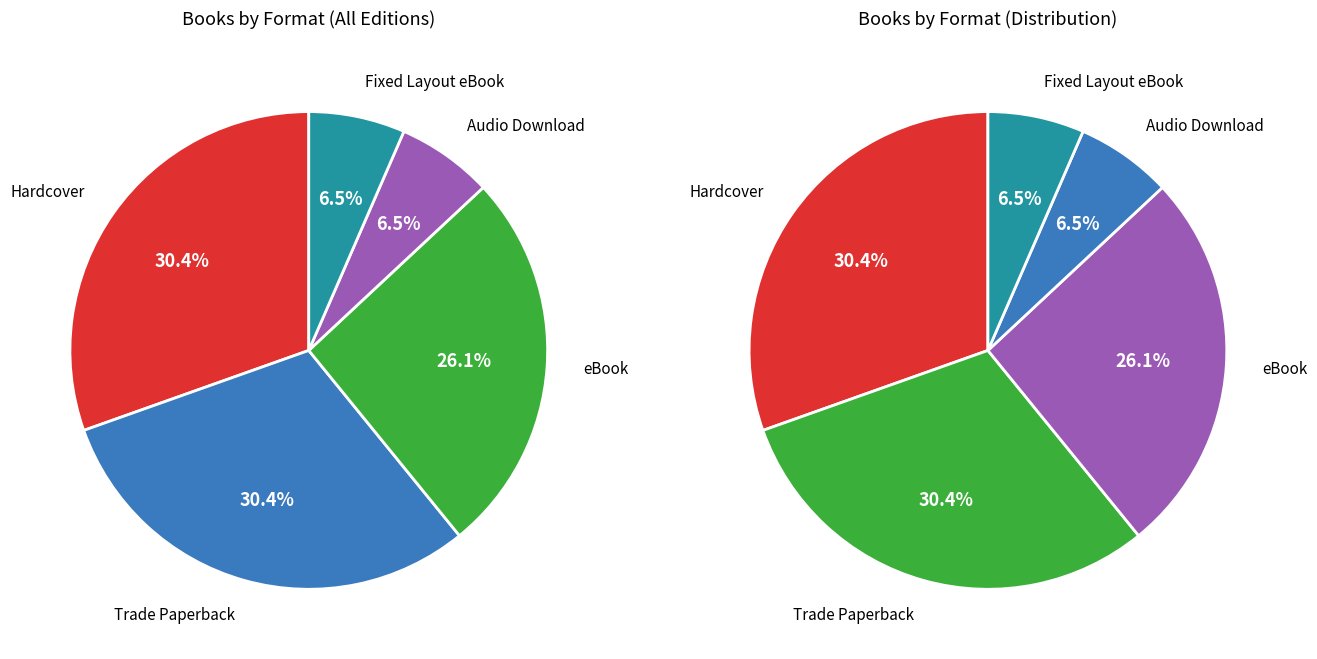

To the nearest percent, what is the difference between the Trade Paperback and Fixed Layout eBook slice percentages?

24%